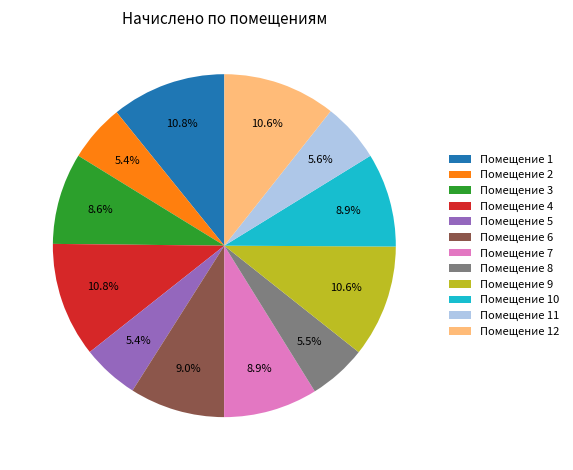

Is the sum of Помещение 8 and Помещение 3 greater than half?

No